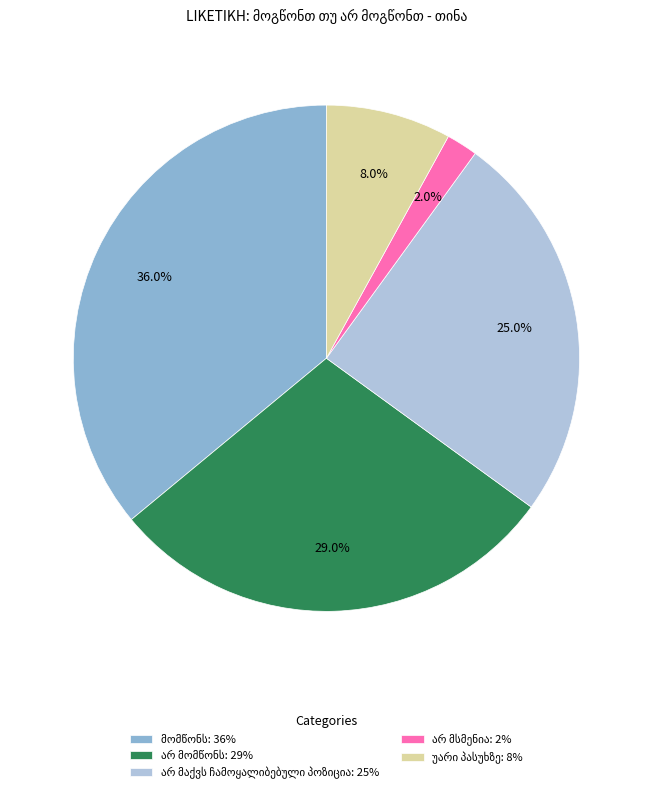

Is there any slice that represents more than half of the pie?

No